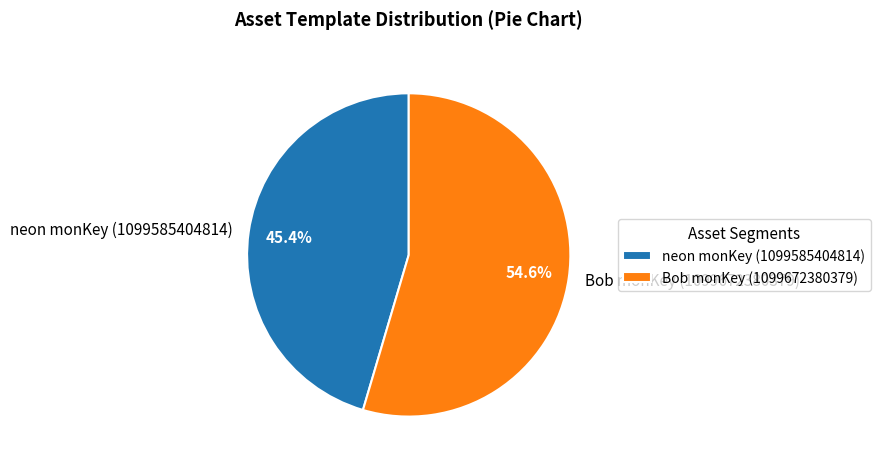

True or false: neon monKey (1099585404814) accounts for 39% of the total.

False